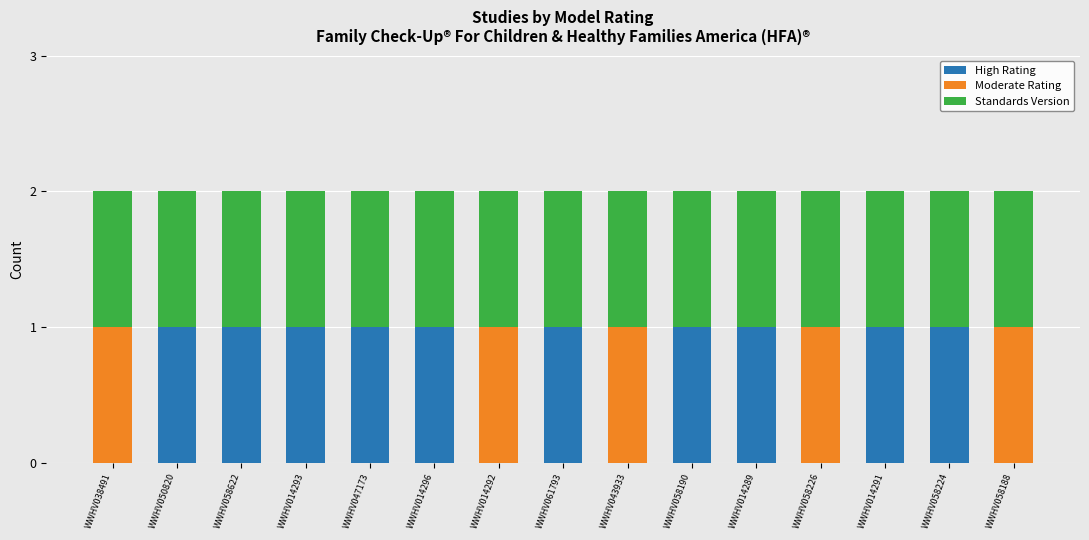

True or false: High Rating has a value of 0 at WWHV058224.

False